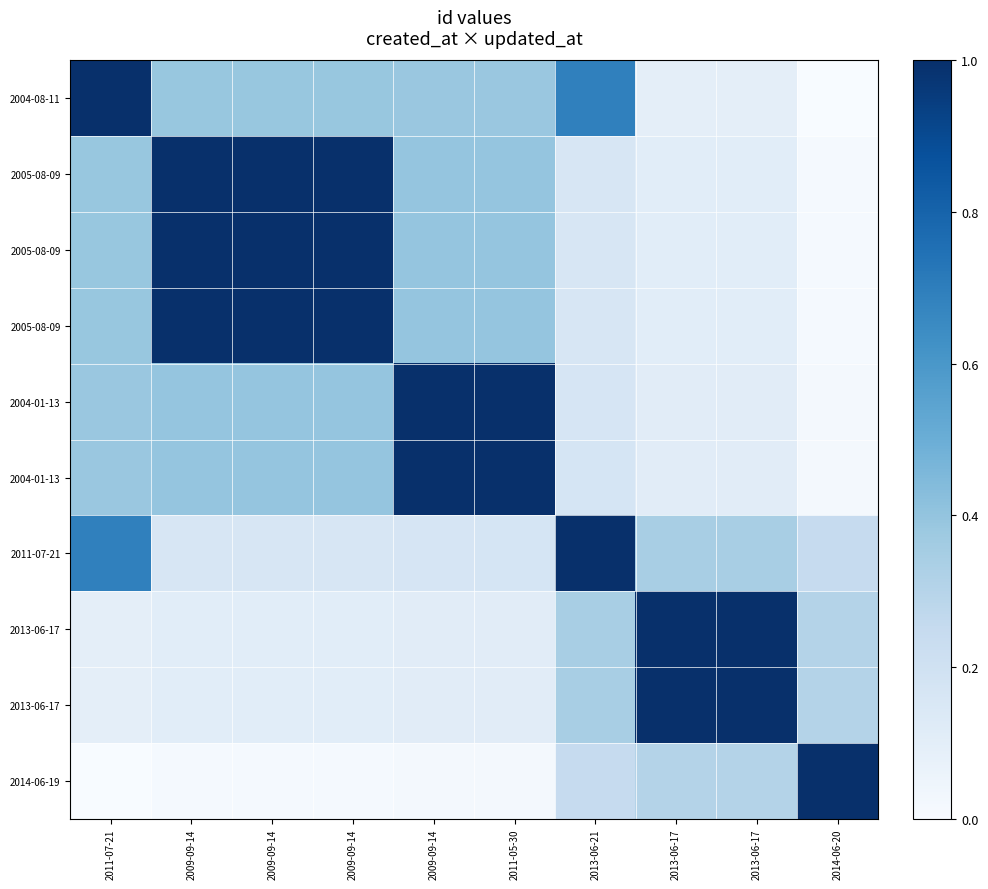

At how many categories does at least one series exceed 0?

10